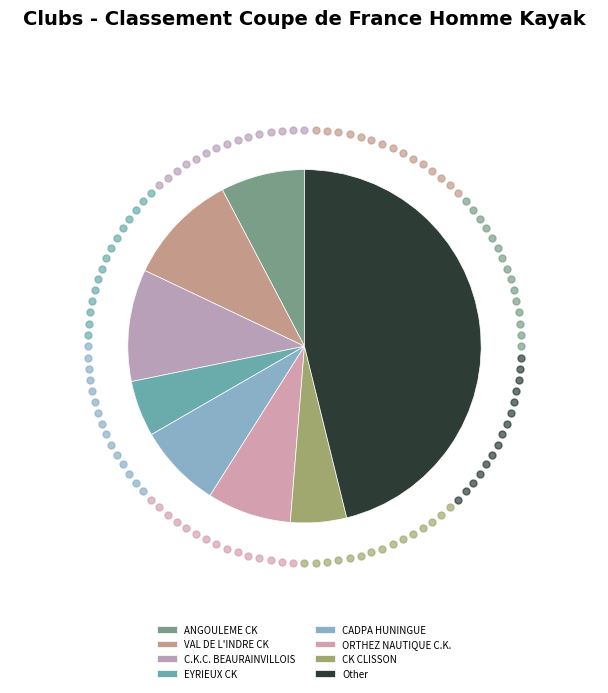

The EYRIEUX CK slice represents 13% of the pie. True or false?

False